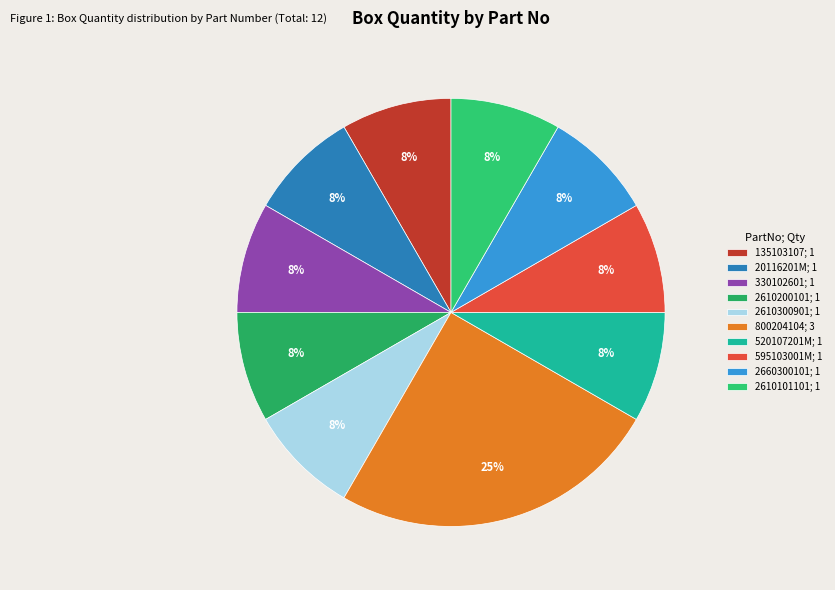

To the nearest percent, what percentage of the pie is 800204104?

25%